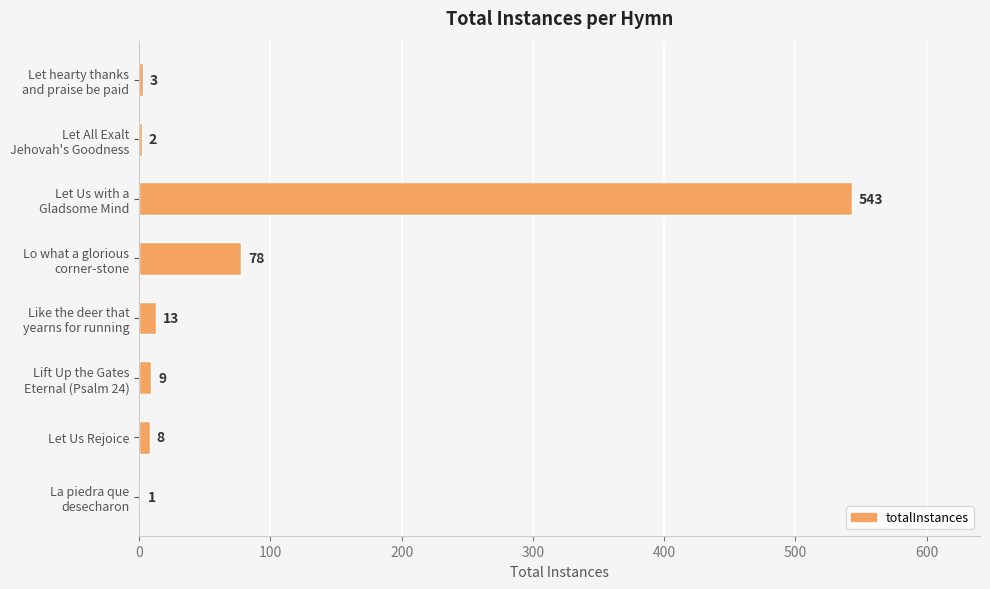

Are the bars grouped side by side (vs. stacked)?

No